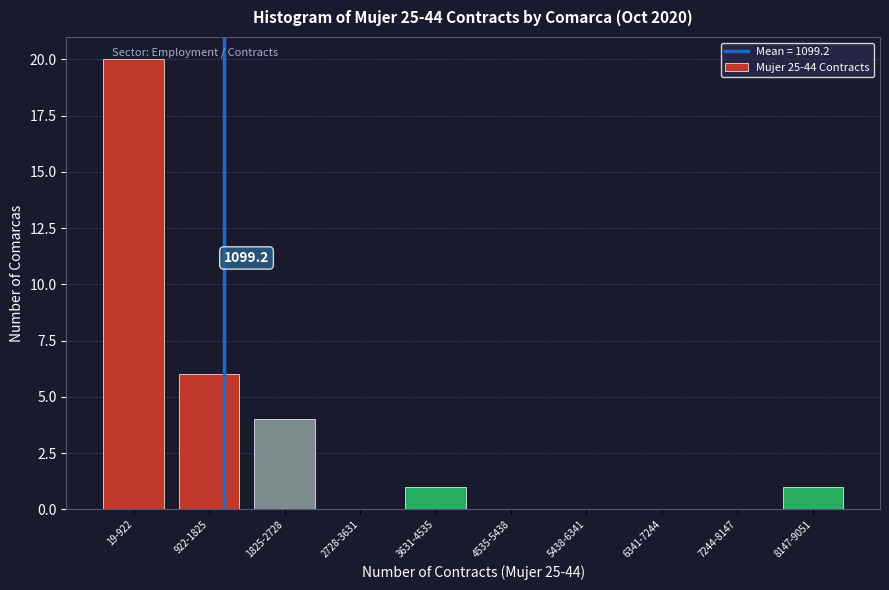

Reading left to right, list all the values displayed in this chart.

19-922=20	922-1825=6	1825-2728=4	2728-3631=0	3631-4535=1	4535-5438=0	5438-6341=0	6341-7244=0	7244-8147=0	8147-9051=1